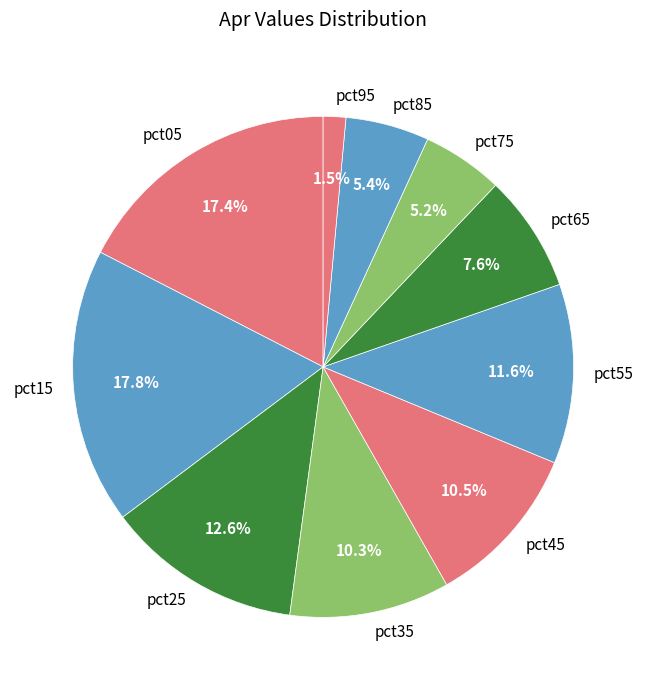

Between pct15 and pct95, which is larger?

pct15